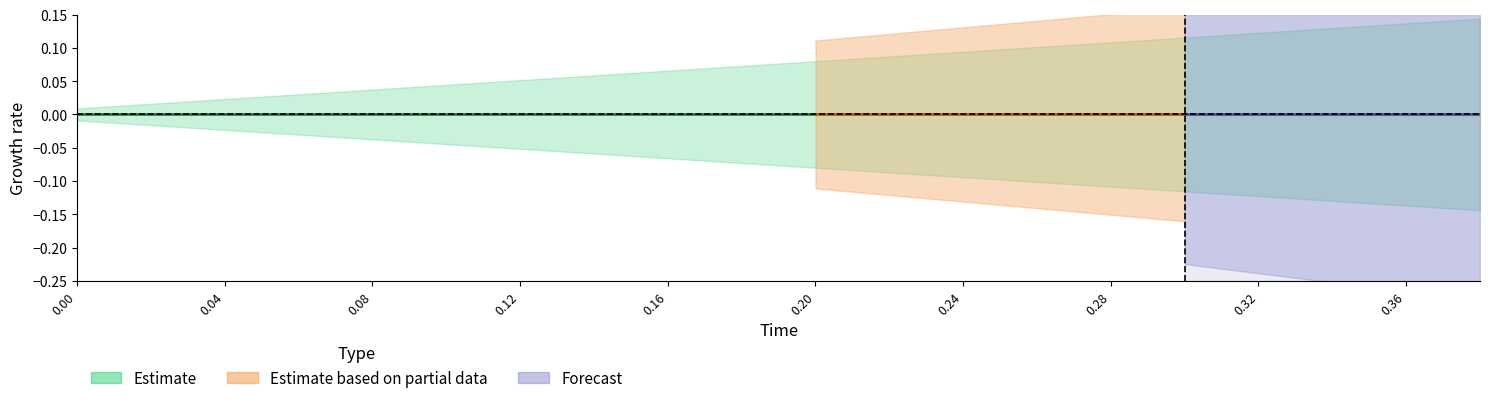

Read the high value at 4.

1.0